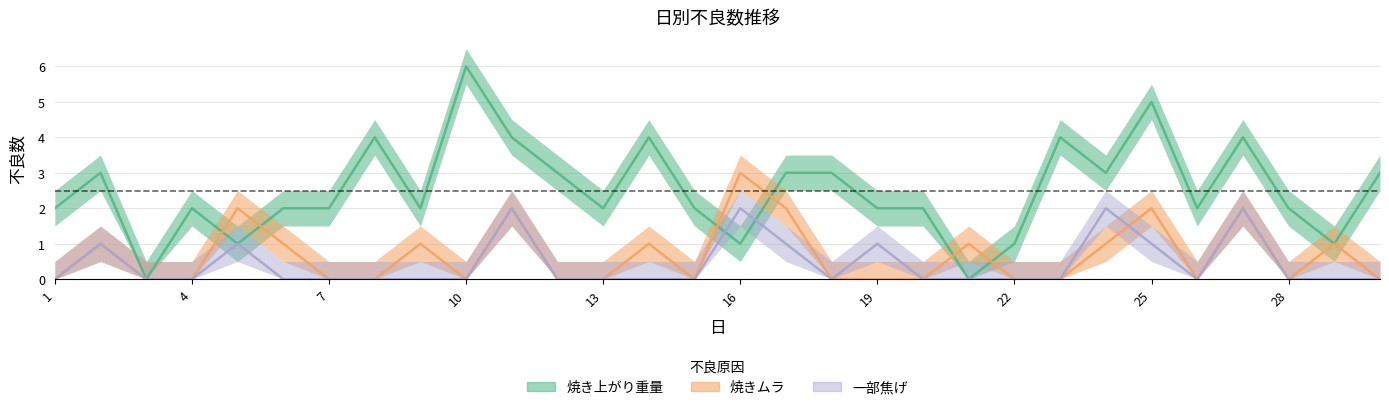

The 焼き上がり重量 series shows 2 at 9. True or false?

True